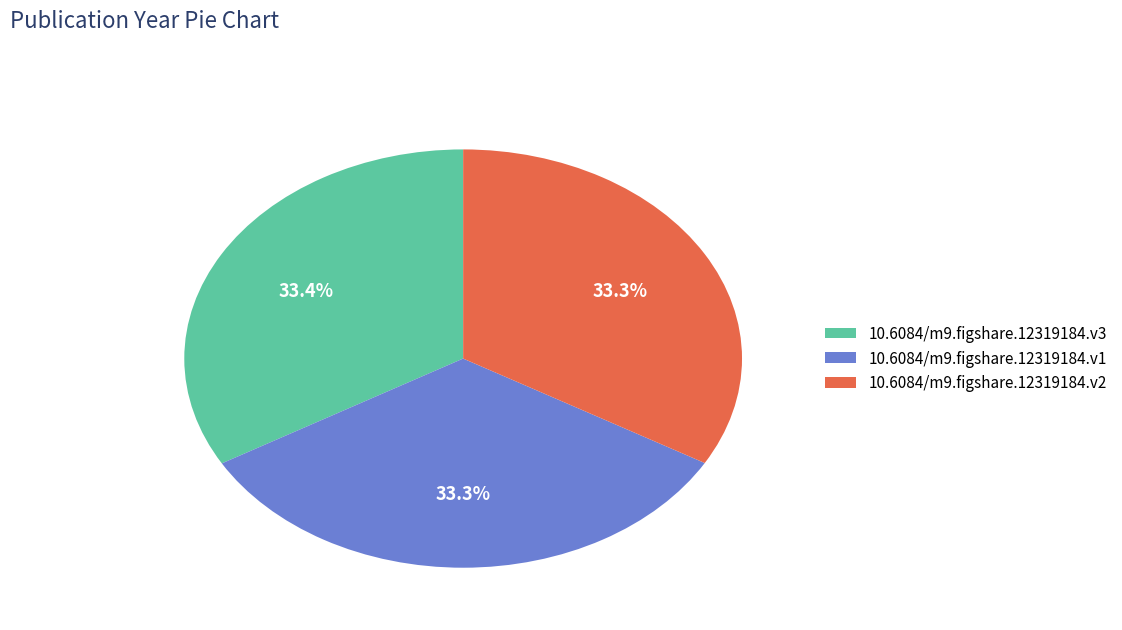

Count the number of slices in the pie.

3